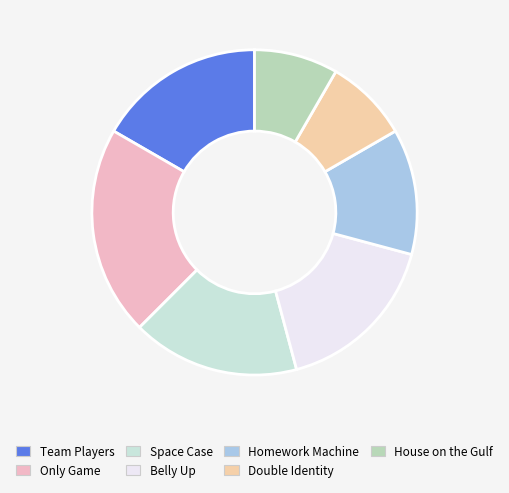

Which category has the biggest portion of the pie?

Only Game